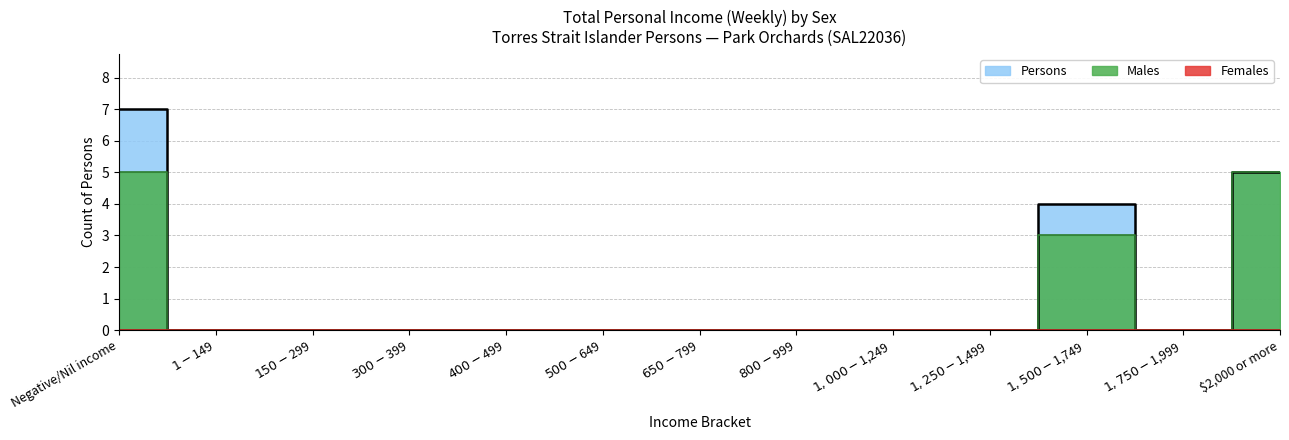

In Persons, how many points are higher than both neighbors (excluding endpoints)?

1